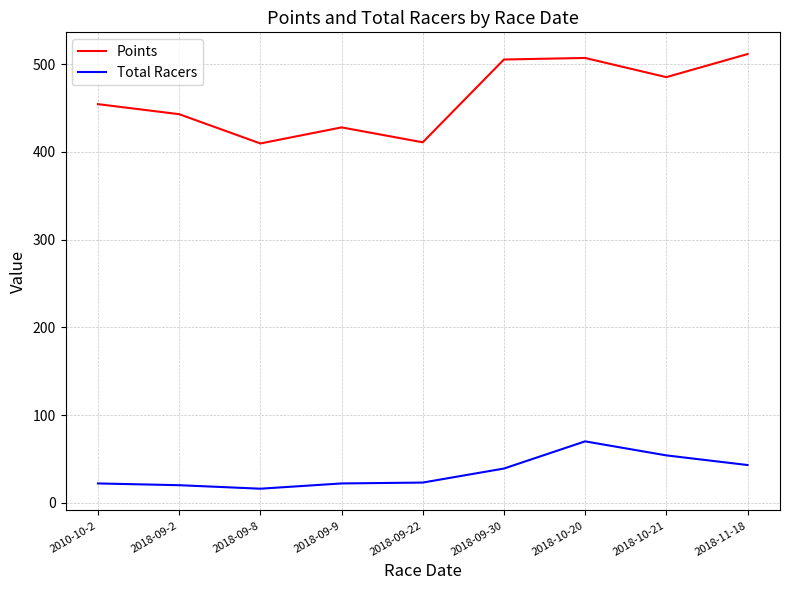

What is the minimum value shown in the chart?

16.0